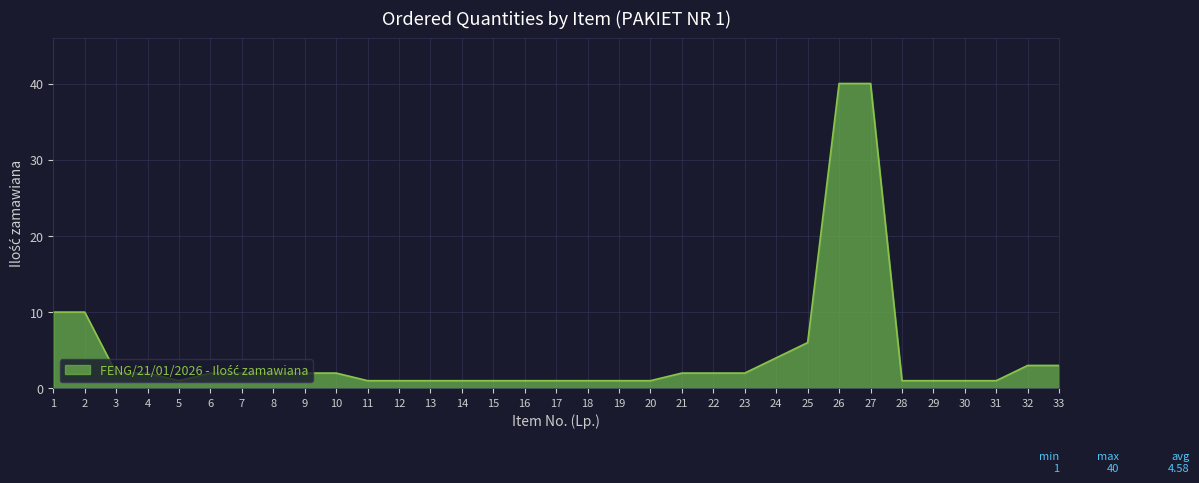

How many lines are shown in the chart?

1